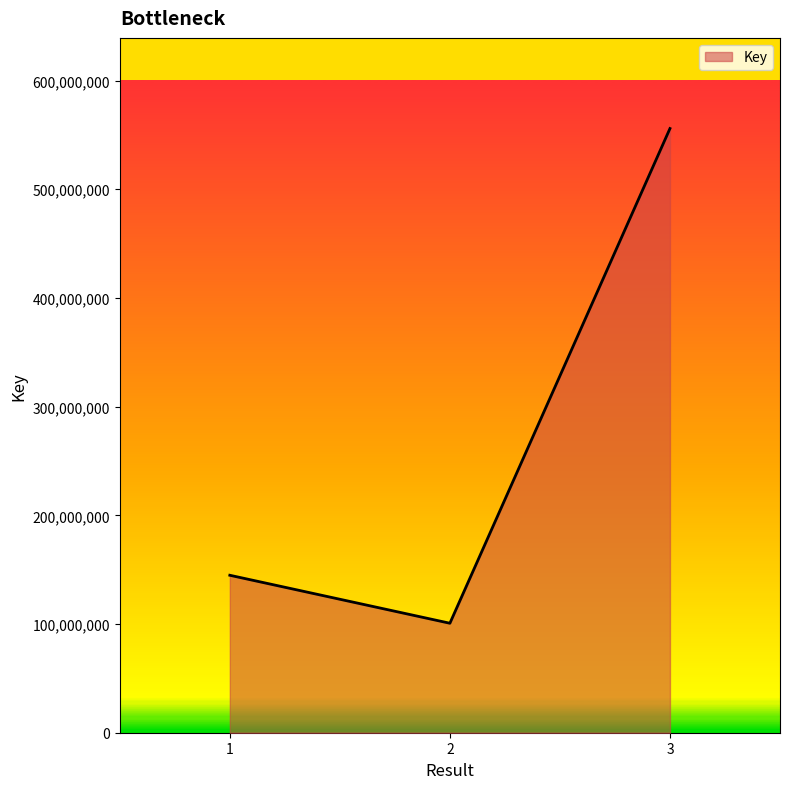

Is it true that the value at 3 is 555830522?

True